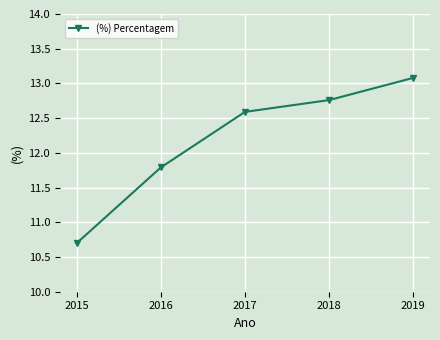

The value at 2017 is 8.8. True or false?

False